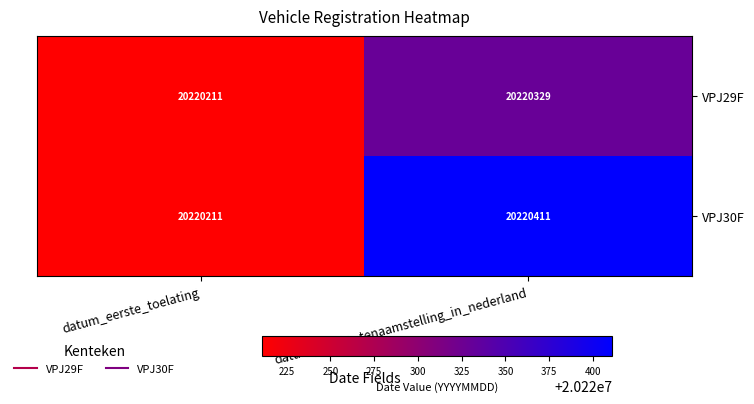

Reading right to left, extract all data points from this chart.

VPJ29F: 20220329	20220211
VPJ30F: 20220411	20220211